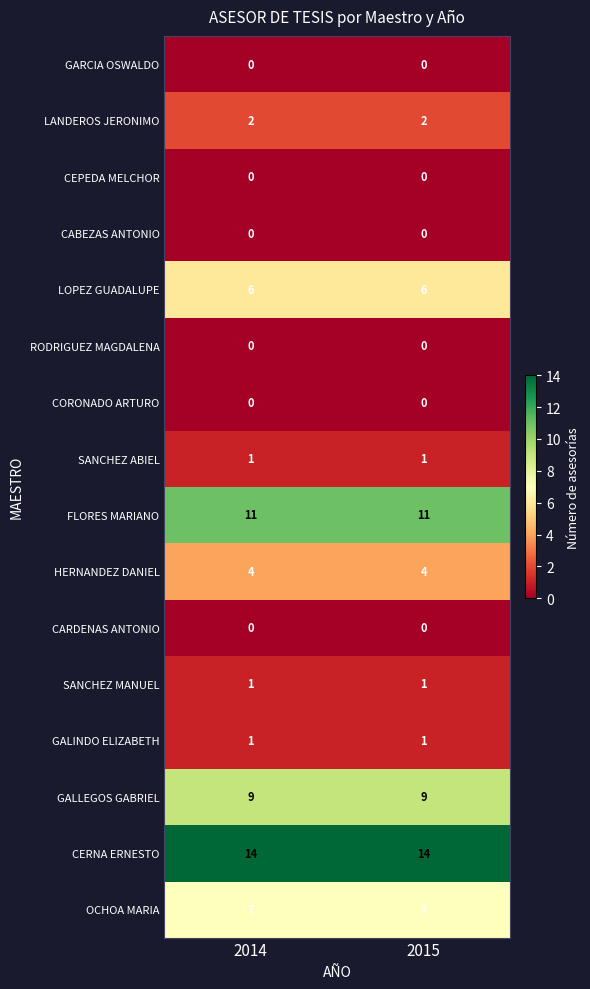

The FLORES MARIANO series shows 11 at 2015. True or false?

True